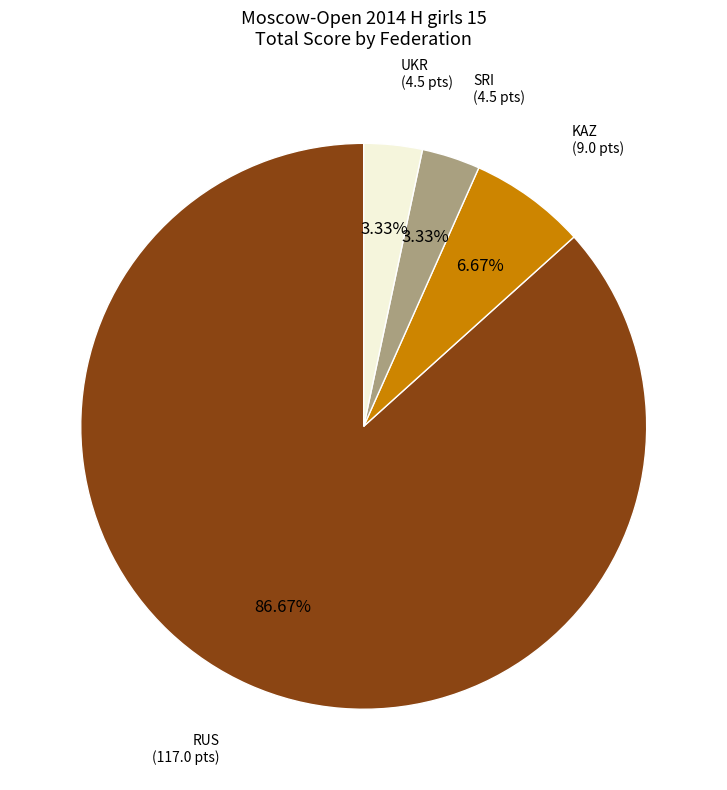

Does any single category account for the majority?

Yes